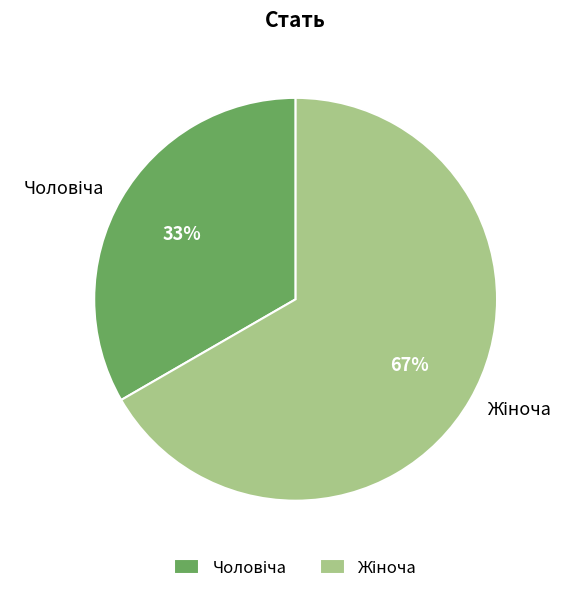

To the nearest percent, what is the average slice percentage?

50%